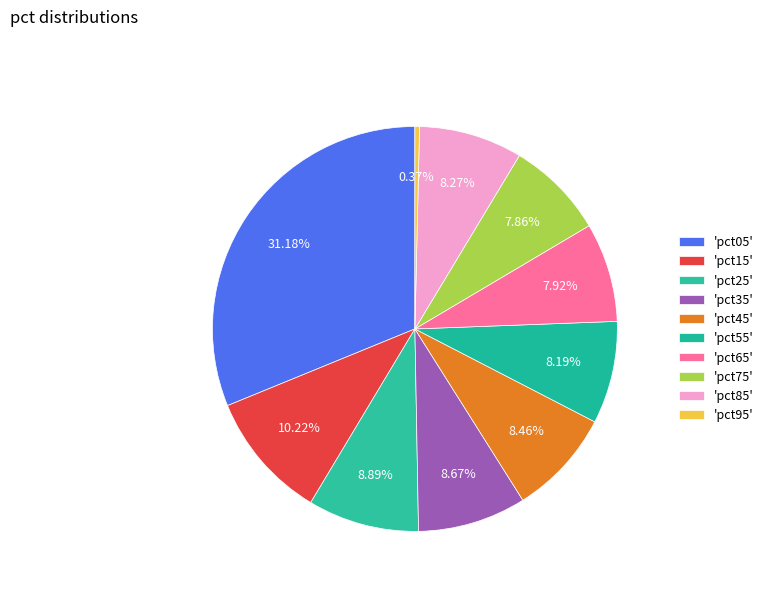

How many segments does this pie chart have?

10